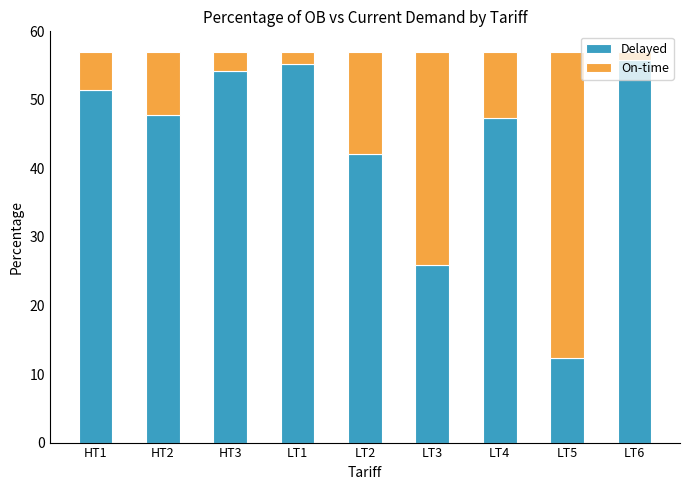

At which label does Delayed first exceed 47?

HT1